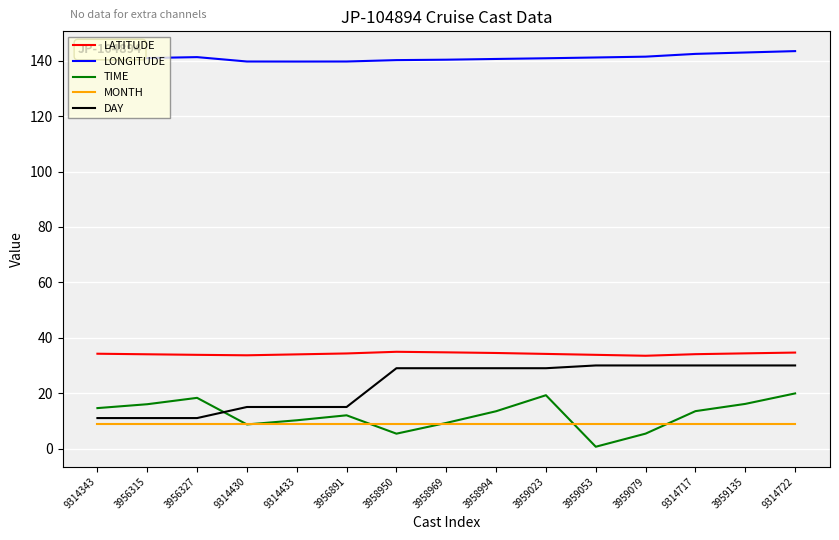

Is this an area chart (filled region under the line)?

No